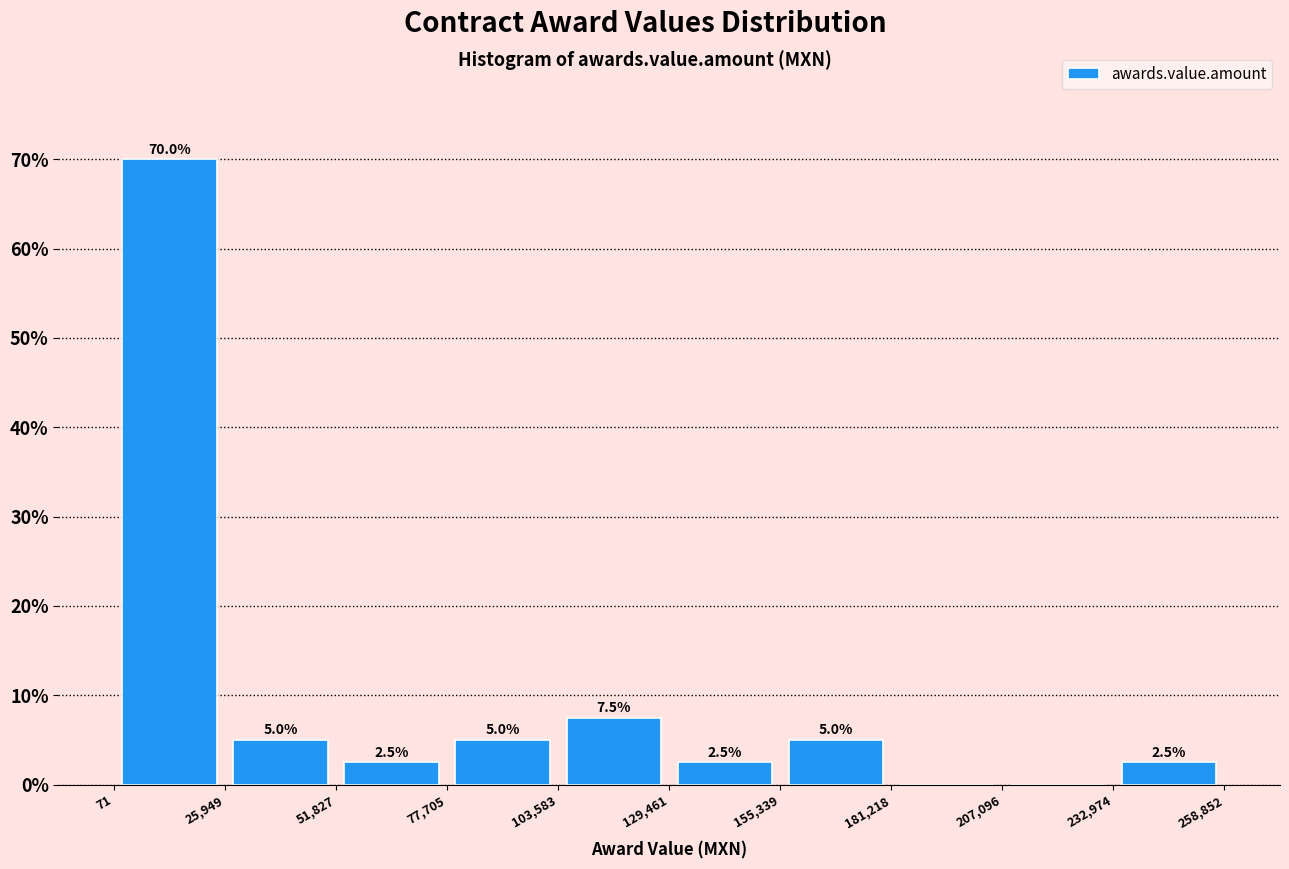

Which range on the x-axis has the tallest bar?

71 to 25,949